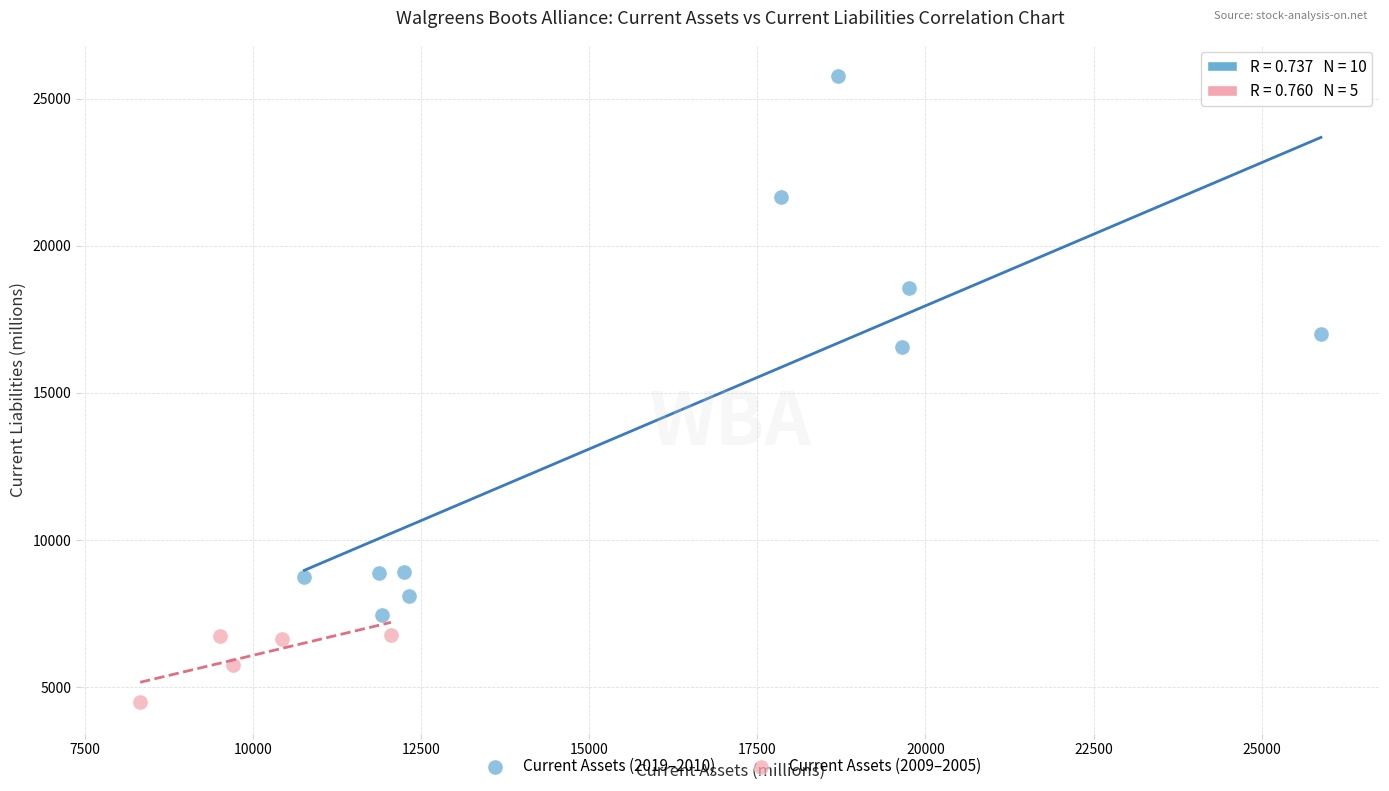

Which series reaches the maximum Y coordinate?

Current Assets (2019–2010)